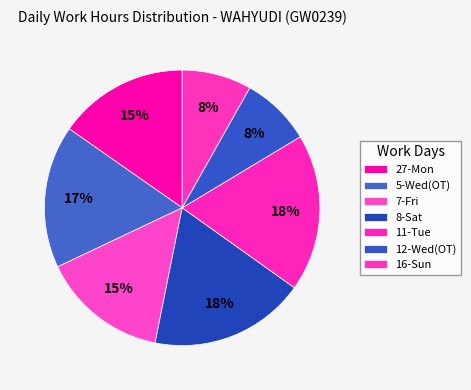

Does 5-Wed(OT) account for over 50% of the chart?

No